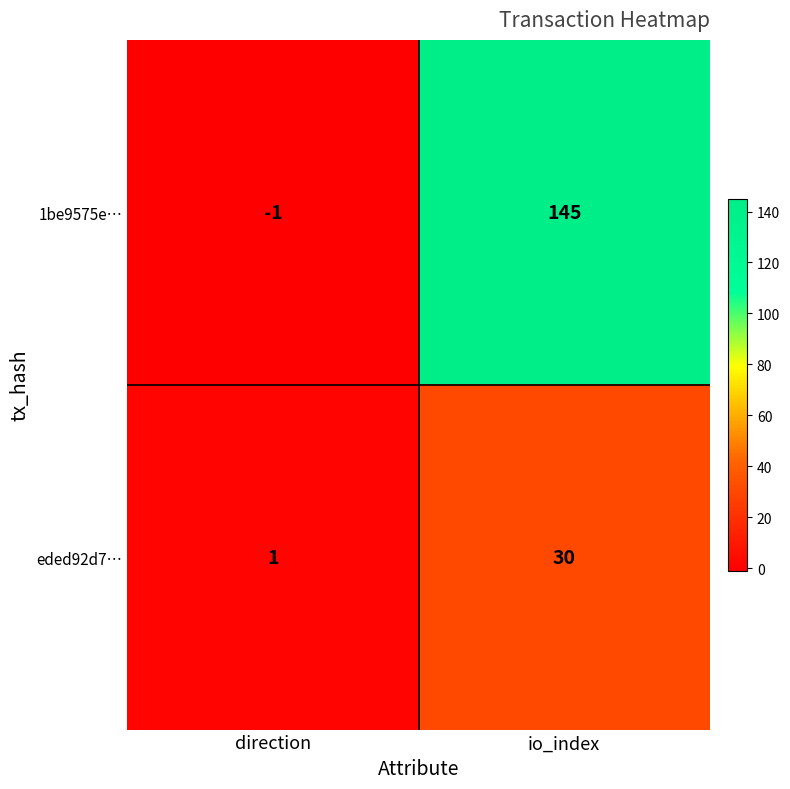

List the series in order of their overall mean, lowest first.

eded92d7…, 1be9575e…